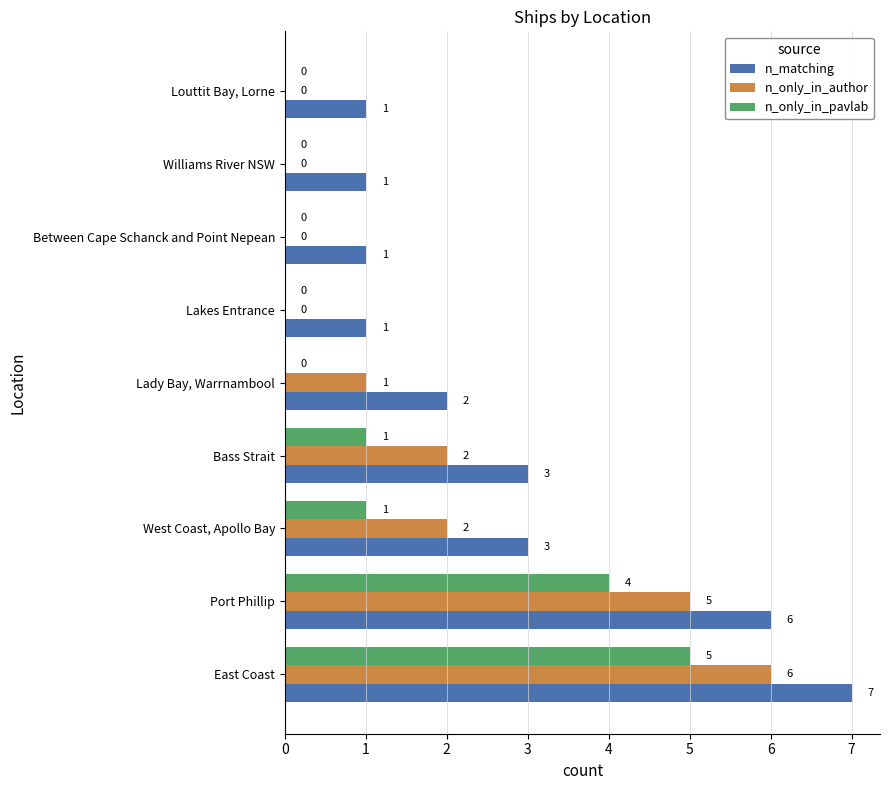

Which series has the largest total across all categories?

n_matching